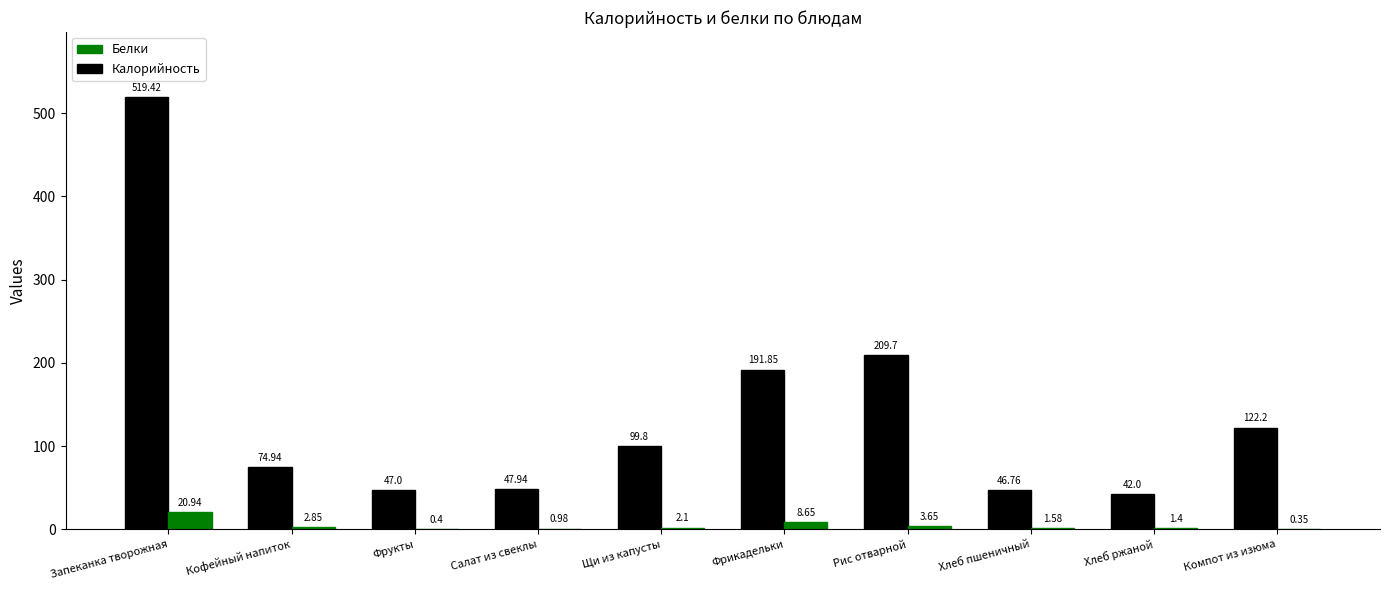

What is the greatest value displayed?

519.4